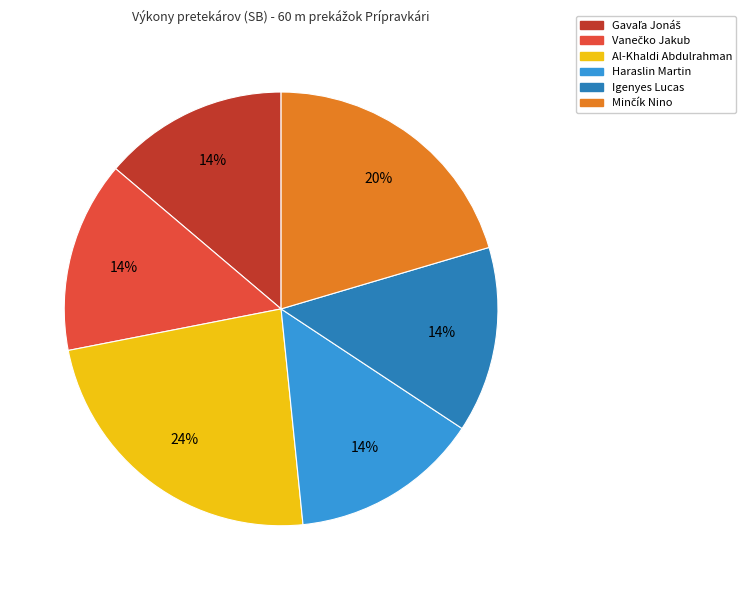

Count the number of slices in the pie.

6